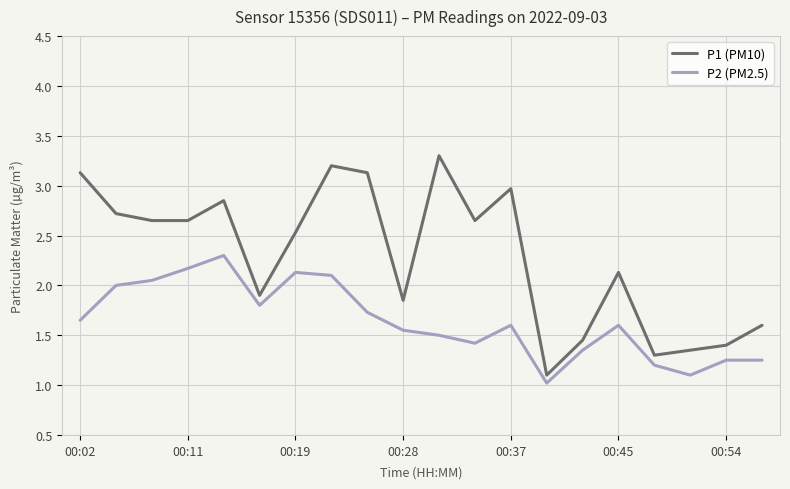

List the series in order of their peak value, lowest first.

P2 (PM2.5), P1 (PM10)